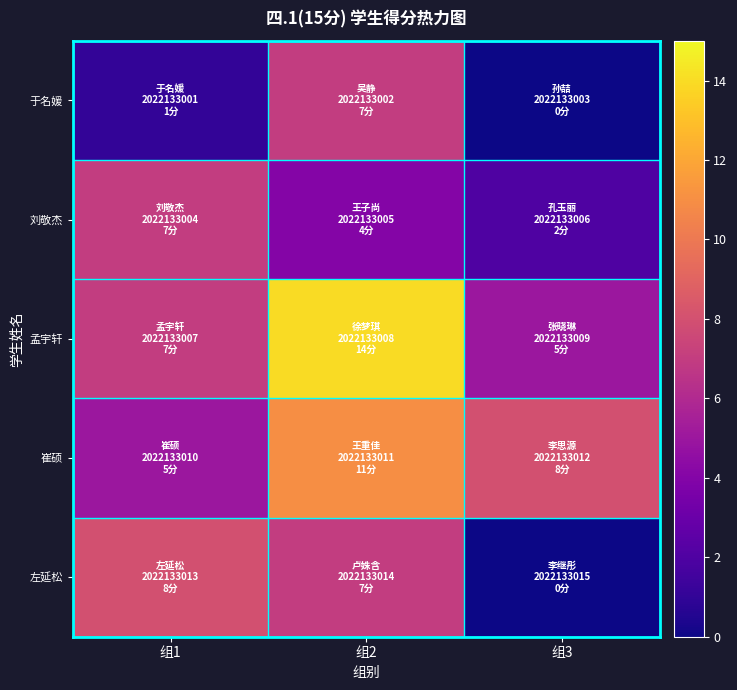

Which label corresponds to the largest value in the chart?

组2